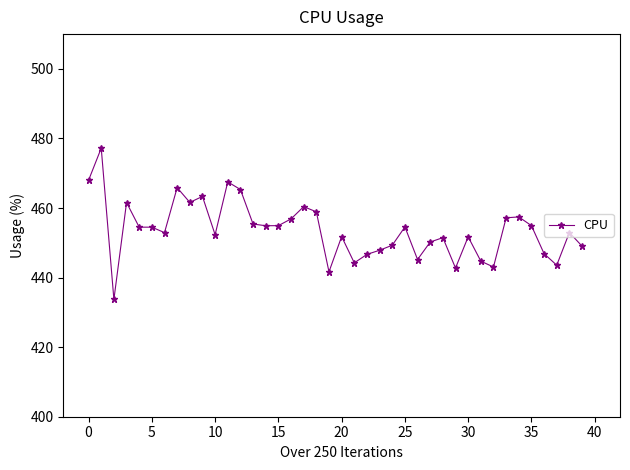

What is the value of the 12th point from the left?

467.5